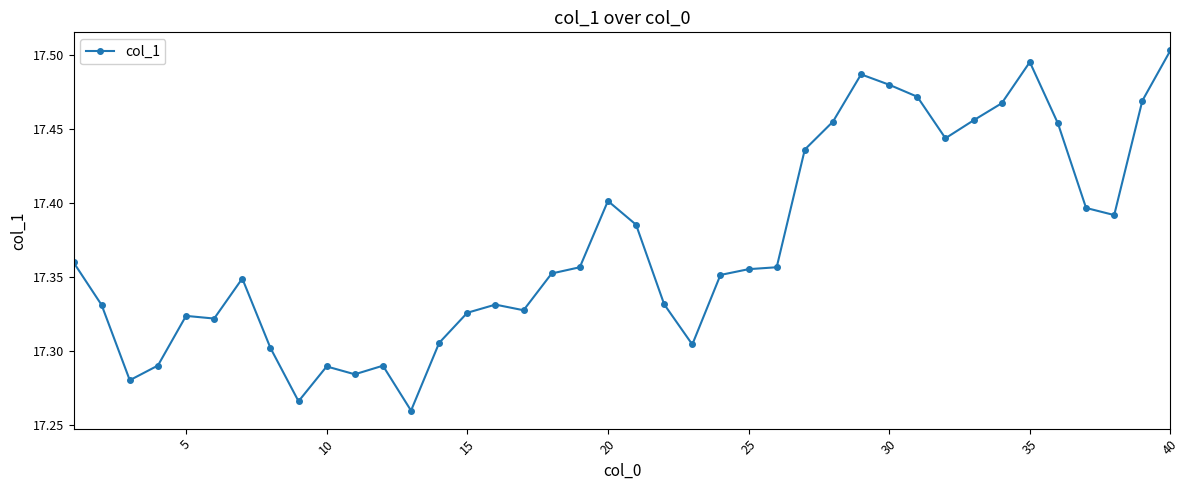

True or false: there are more than 0 points higher than both neighbors.

True